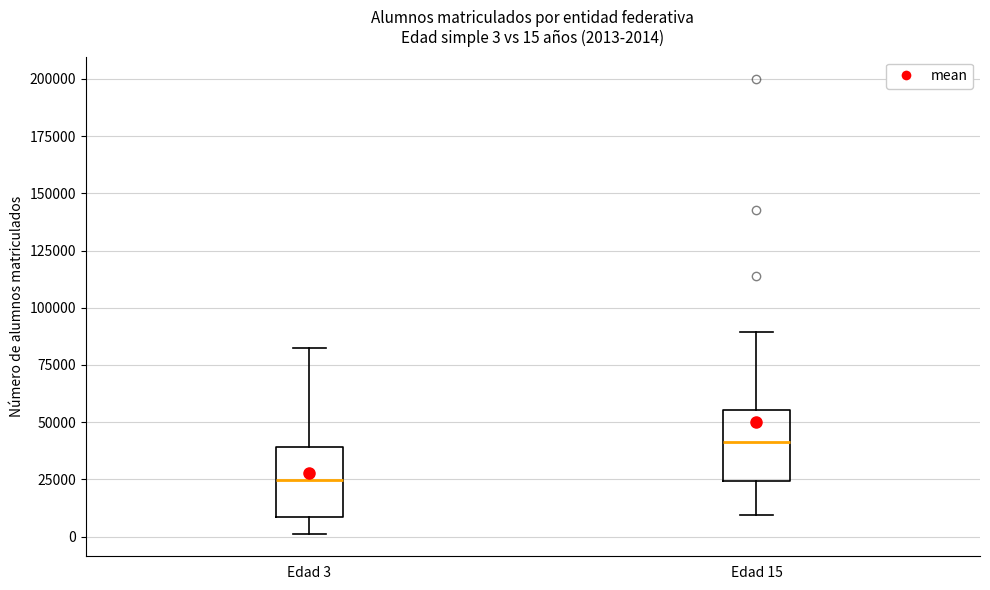

Which box has the lowest median line?

Edad 3